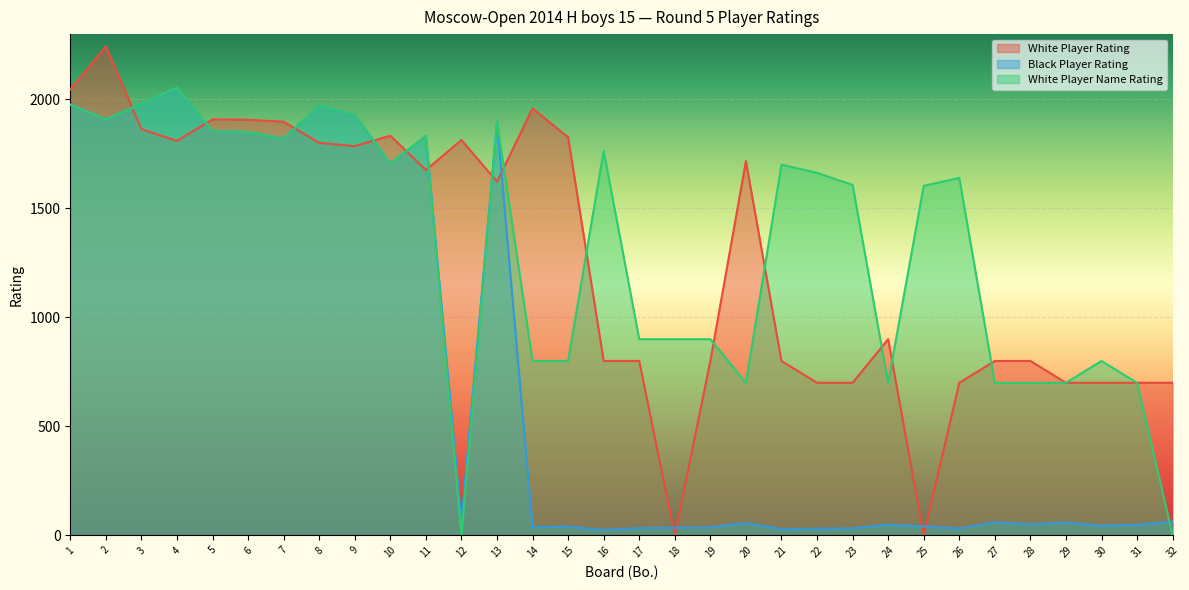

True or false: White Player Rating and Black Player Rating cross at least once.

True